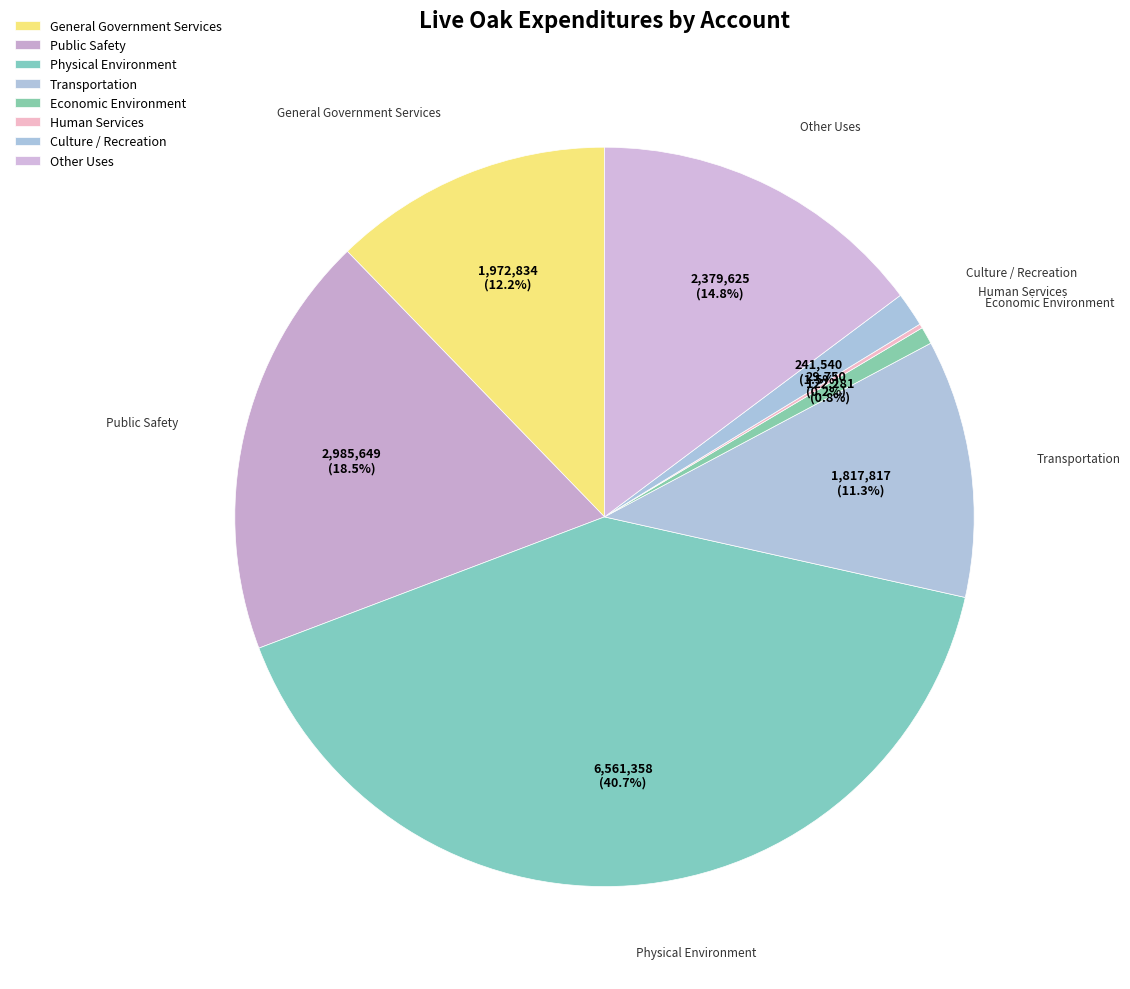

How many slices are in this pie chart?

8